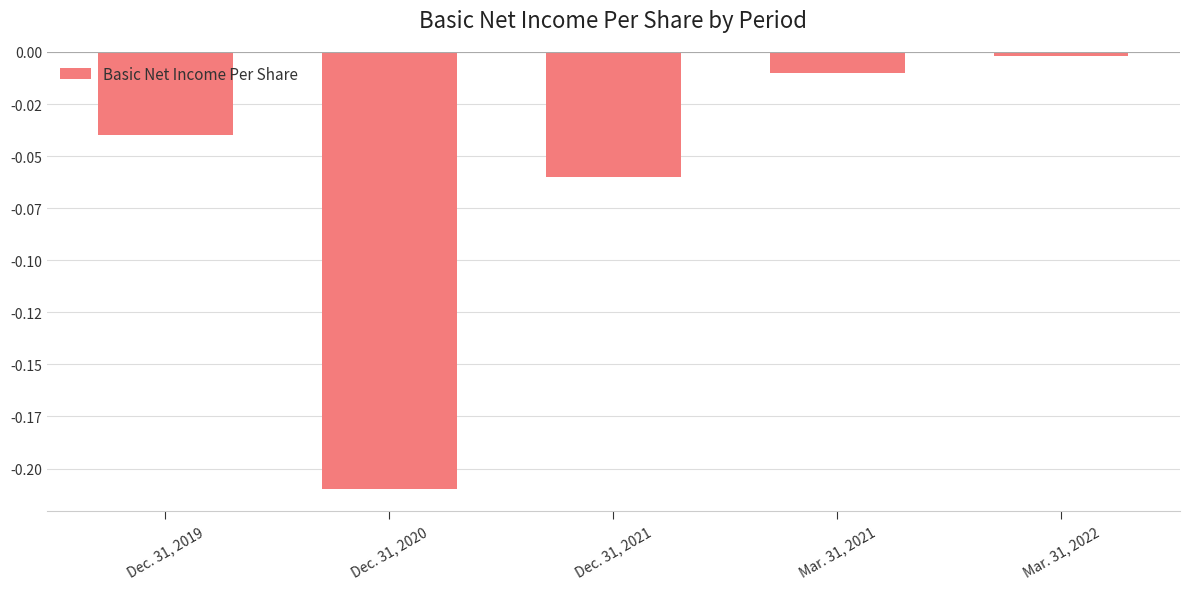

Does the chart contain any negative values?

Yes